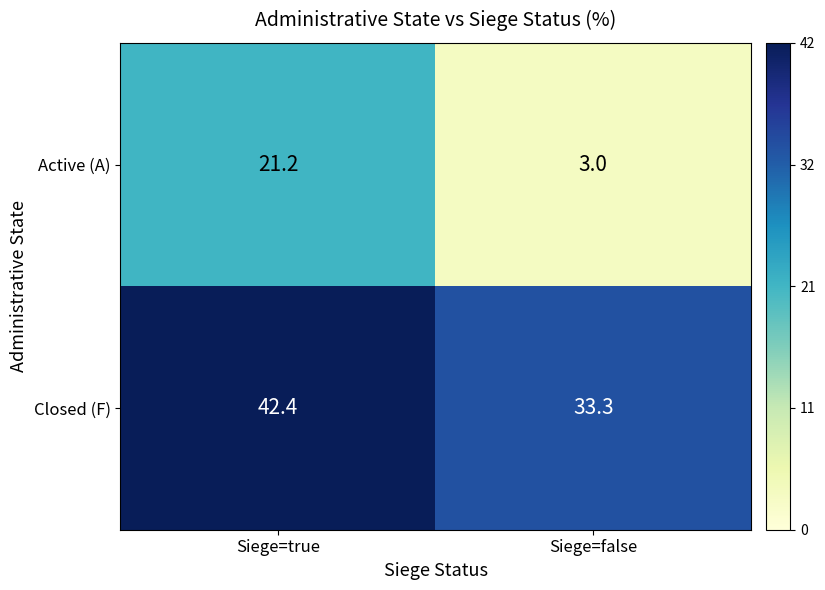

What is the sum of all Closed (F) values?

75.7